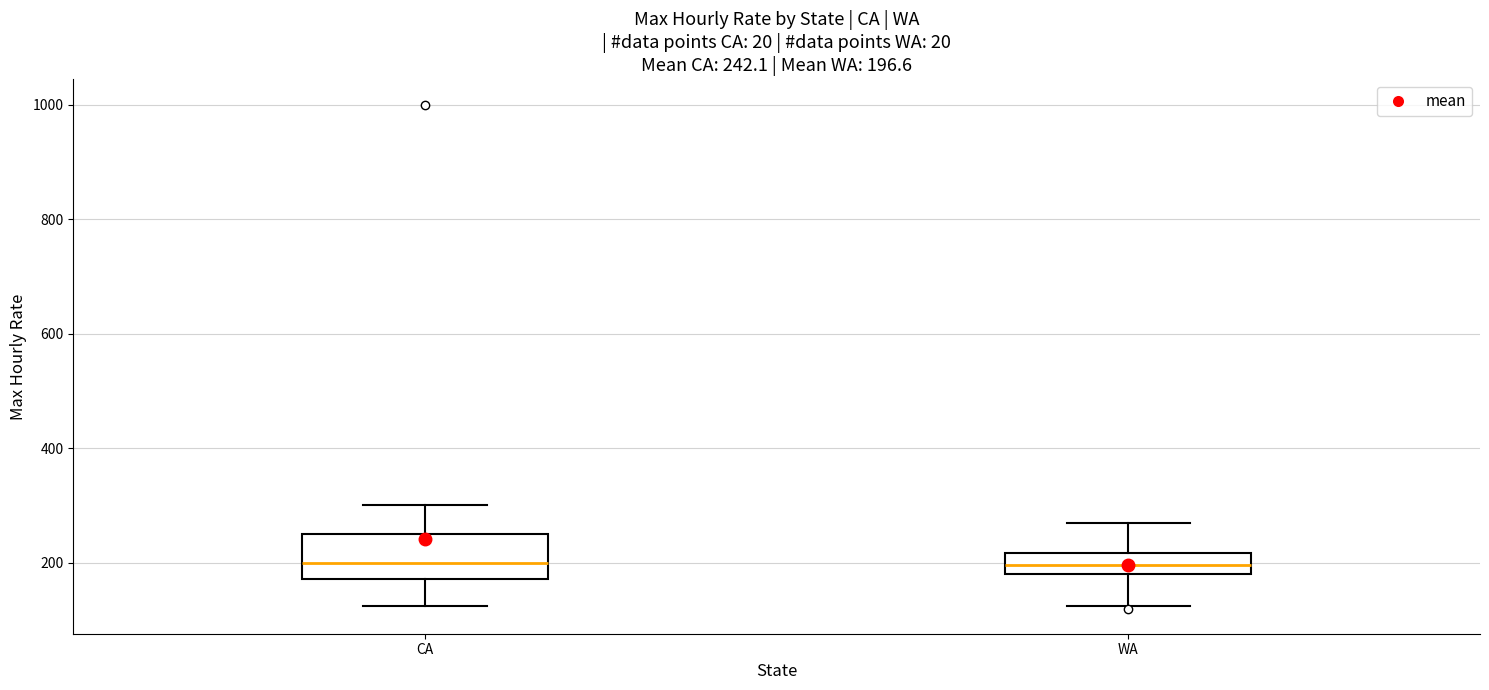

Which box is the tallest, from its lower edge to its upper edge?

CA